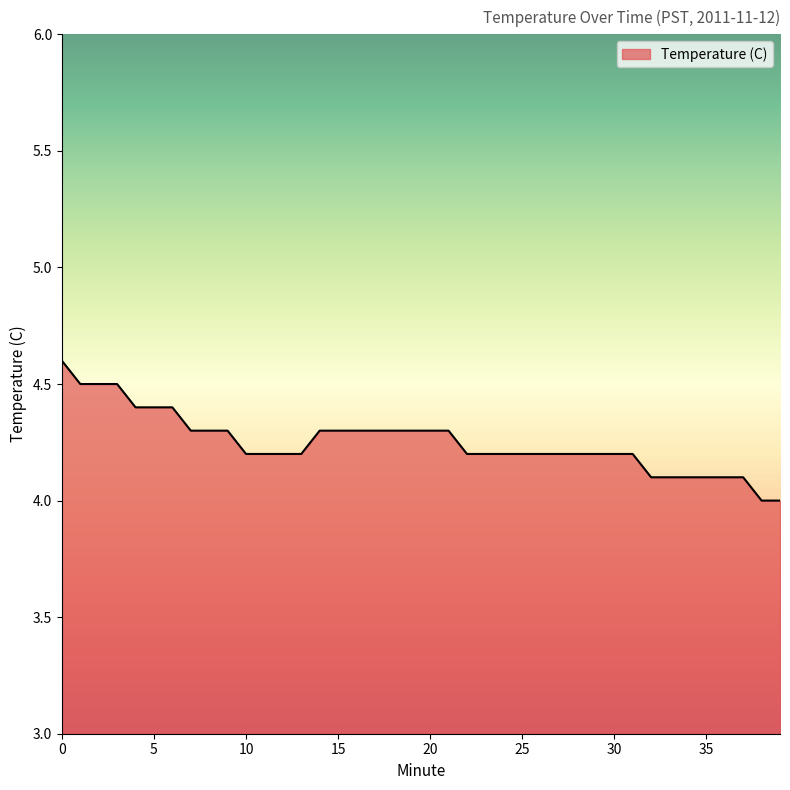

How many lines are shown in the chart?

1